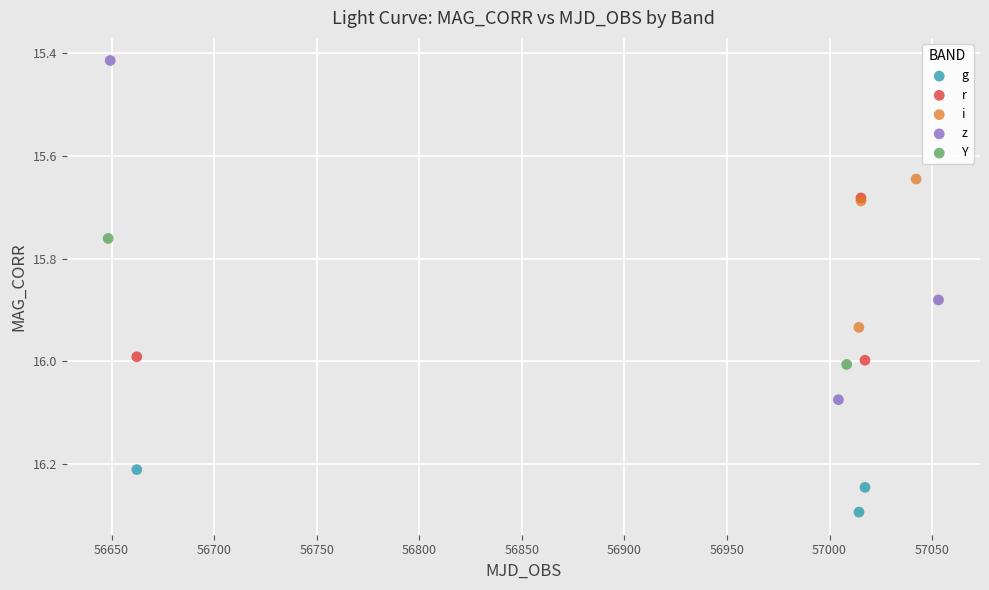

What are all the series names shown in the legend?

g, r, i, z, Y